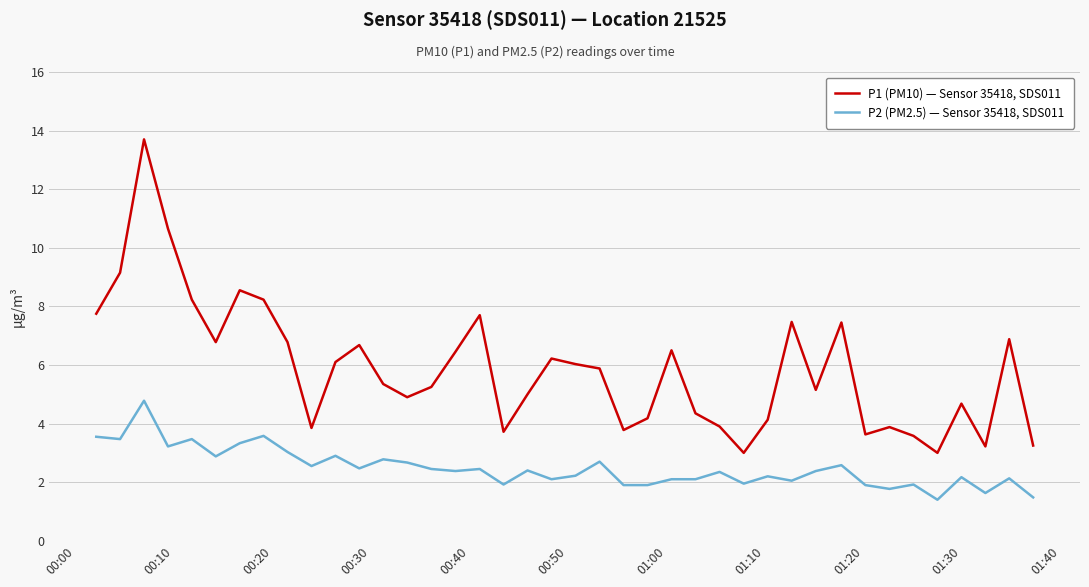

What is the highest value of the P1 (PM10) — Sensor 35418, SDS011 series?

13.7